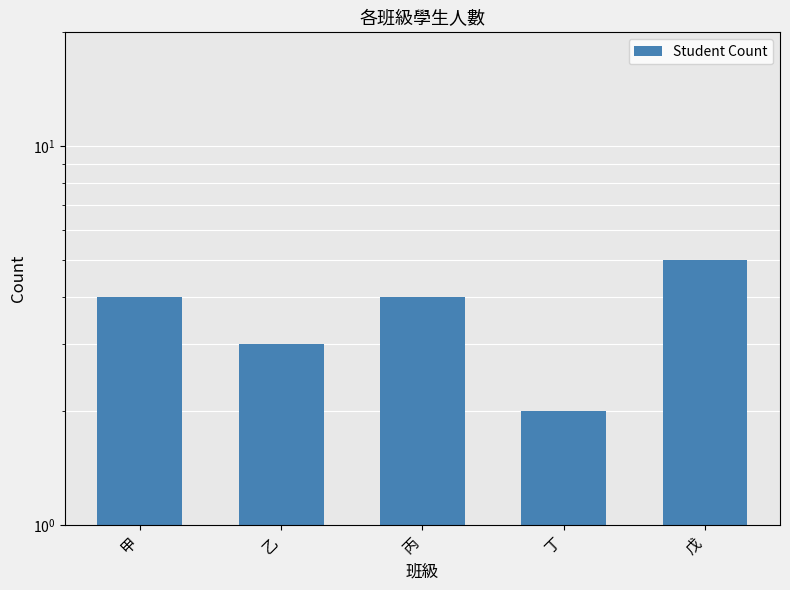

Rank the categories by value from highest to lowest.

戊, 甲, 丙, 乙, 丁